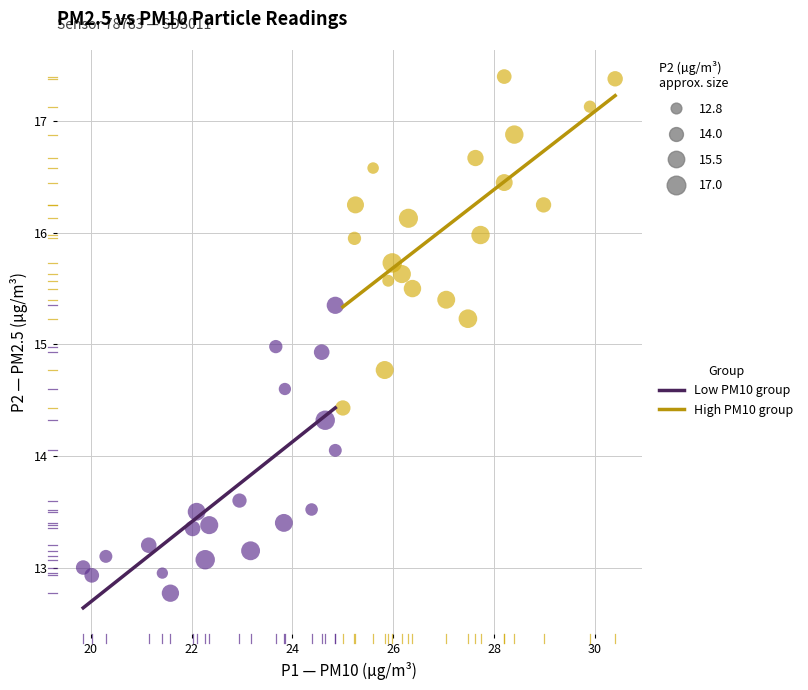

Which series reaches the maximum Y coordinate?

High PM10 group